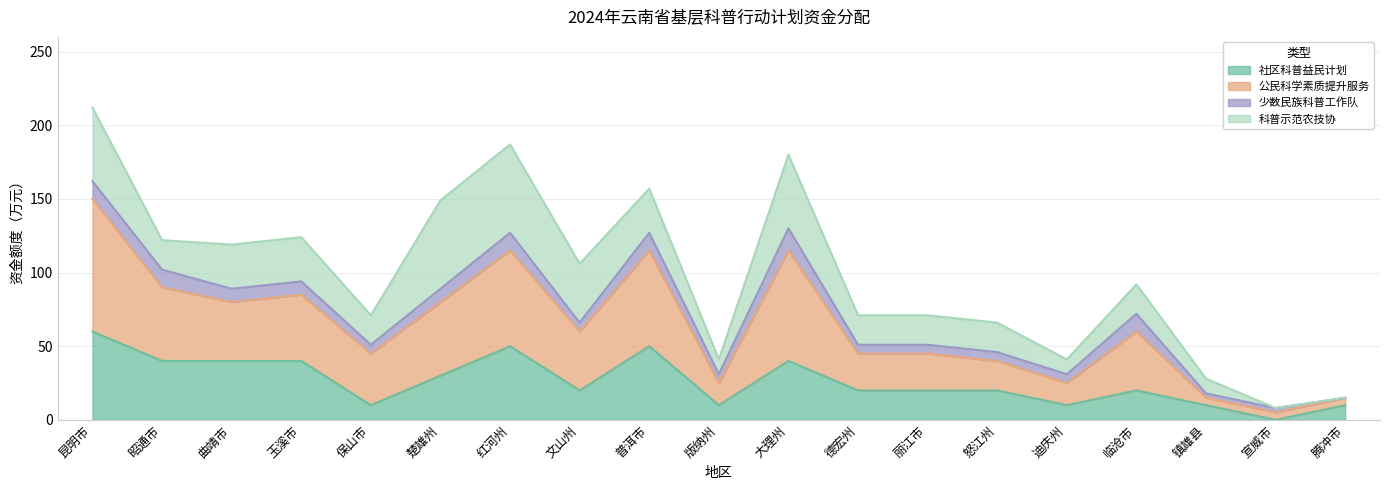

How many interior local valleys does the 公民科学素质提升服务 series have?

6